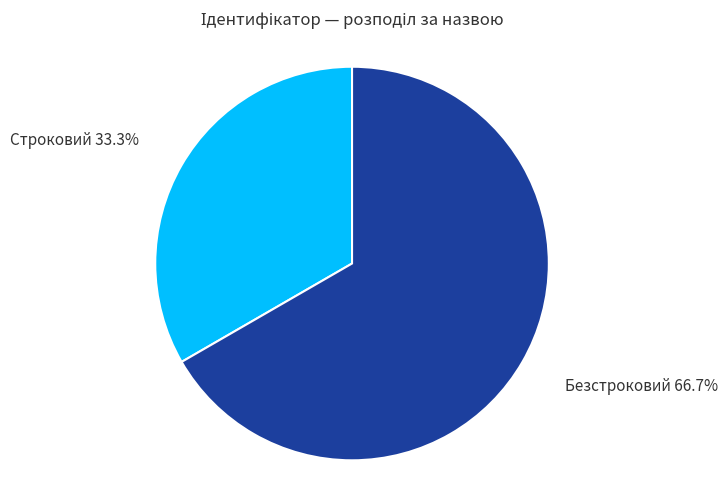

The Безстроковий slice represents 67% of the pie. True or false?

True